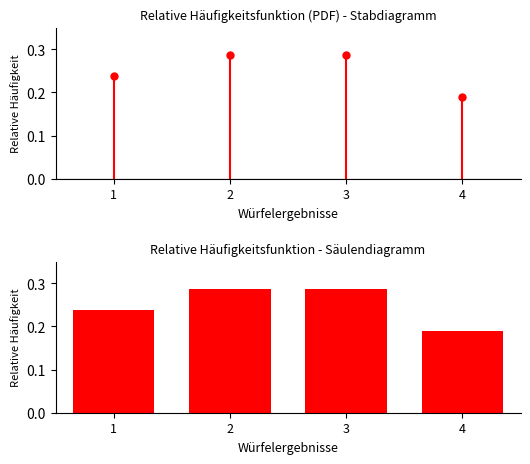

Count the number of categories in the chart.

4